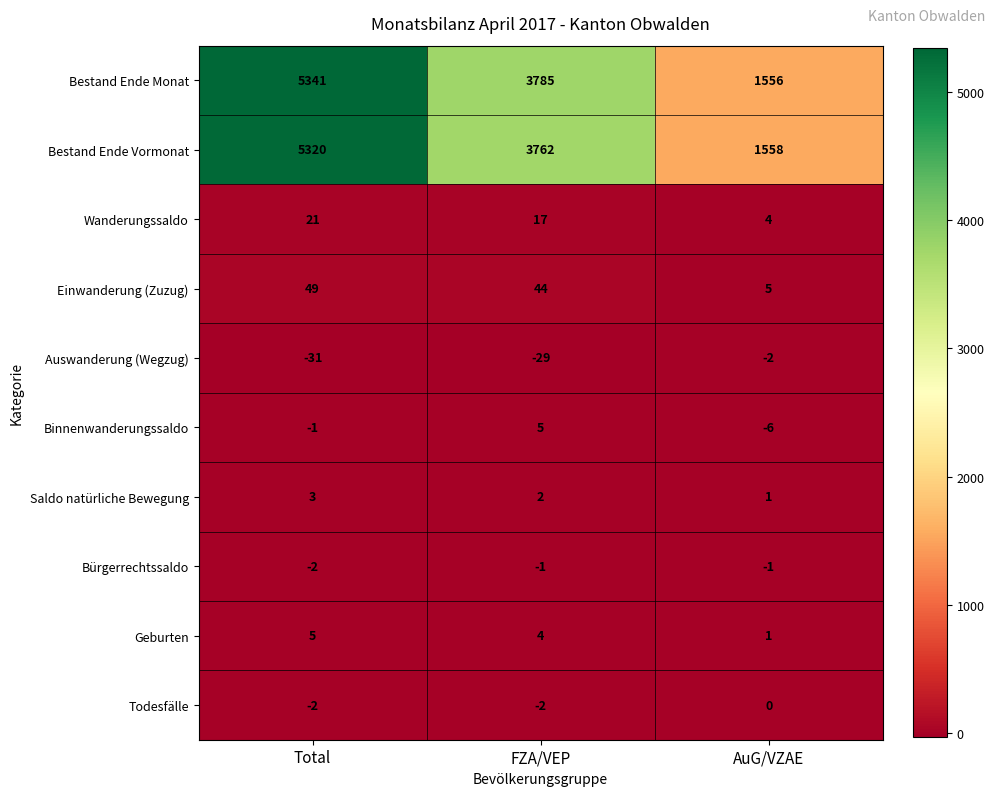

The Geburten series shows 4 at FZA/VEP. True or false?

True